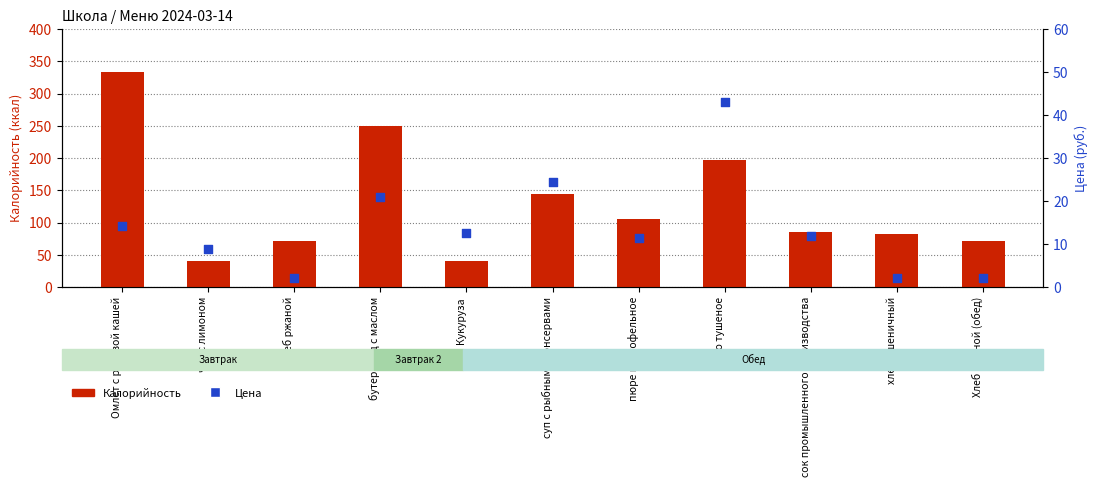

At which category is the sum across all series the highest?

Омлет с рисовой кашей